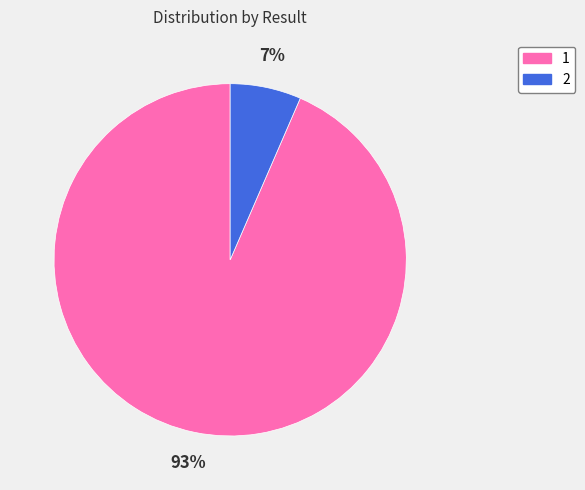

Count the number of slices in the pie.

2